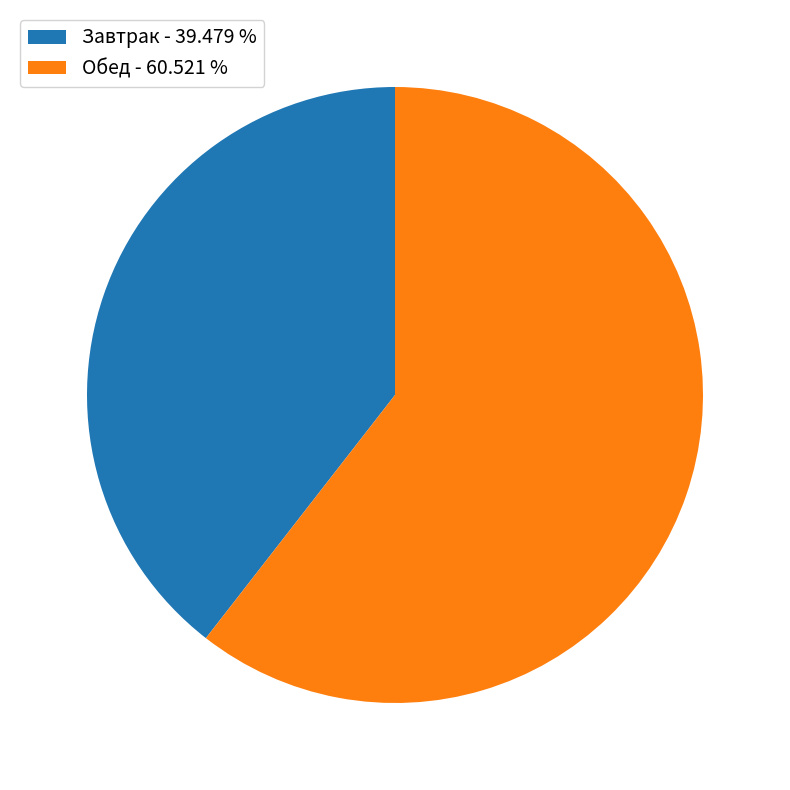

Is there a majority slice in this chart?

Yes